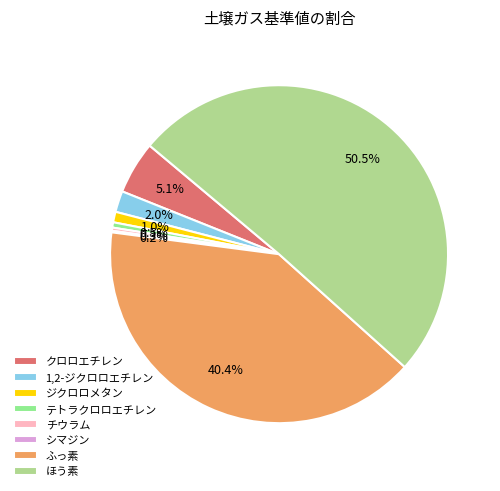

To the nearest percent, what is the combined percentage of ジクロロメタン and テトラクロロエチレン?

2%